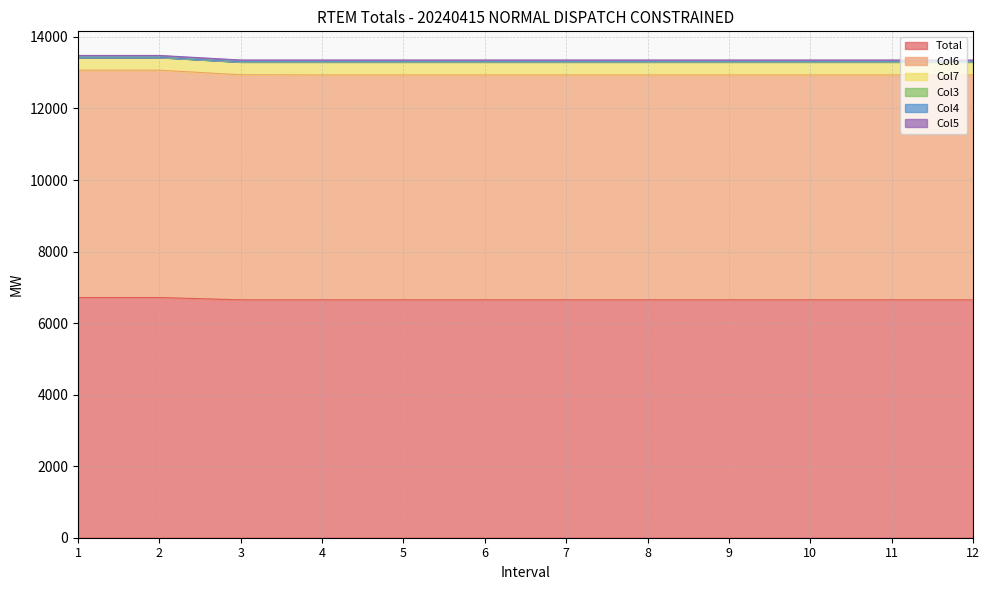

List the series in order of their peak value, highest first.

Total, Col6, Col7, Col5, Col4, Col3